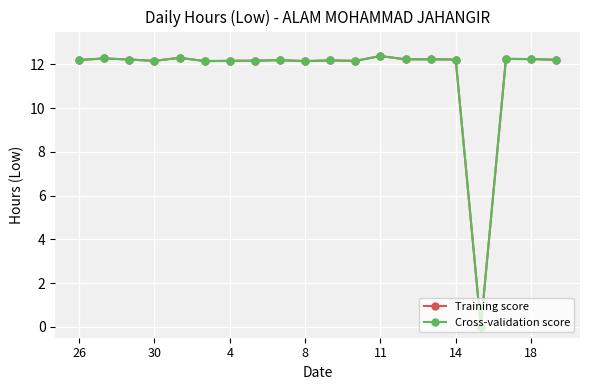

What is the sum of all Cross-validation score values?

232.1